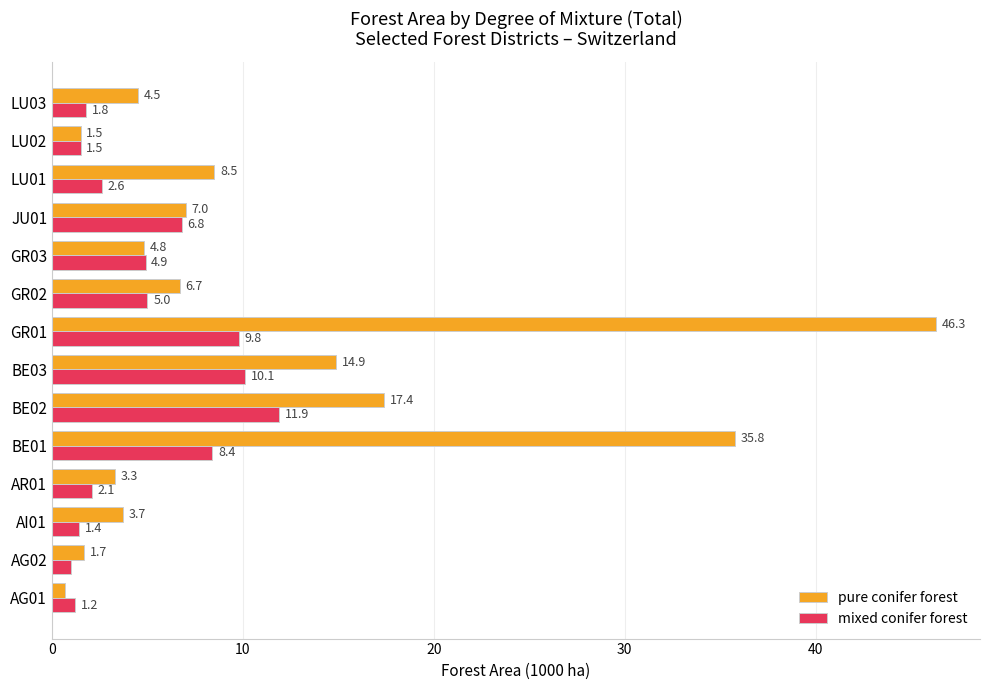

What value does the pure conifer forest series have at LU02?

1.5